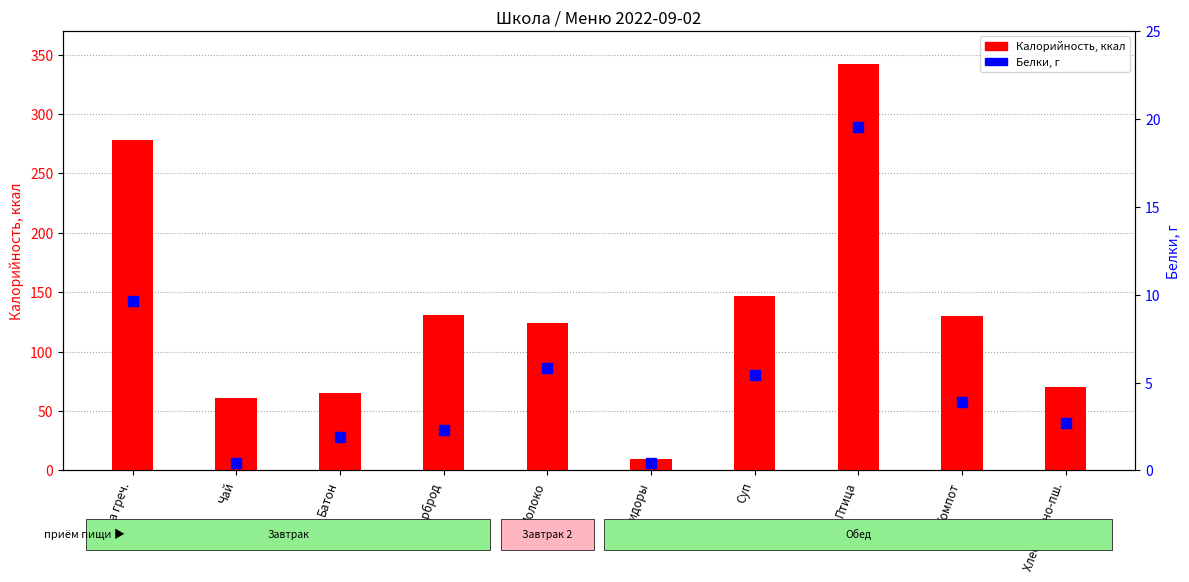

What is the average value of the Белки series?

5.2